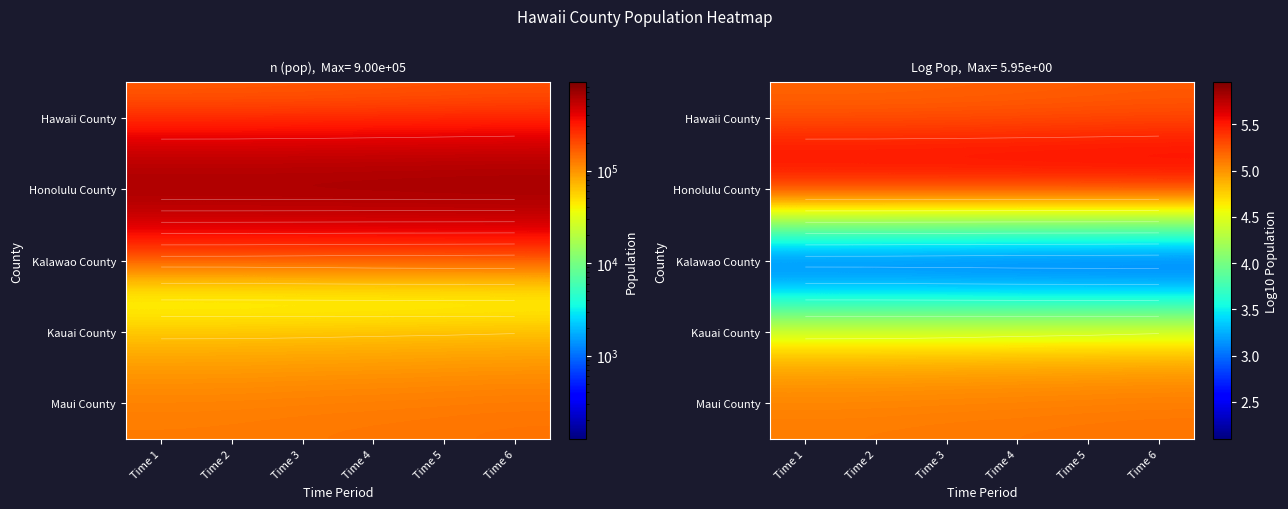

Which series changed the most between Time 2 and Time 6?

Kalawao County